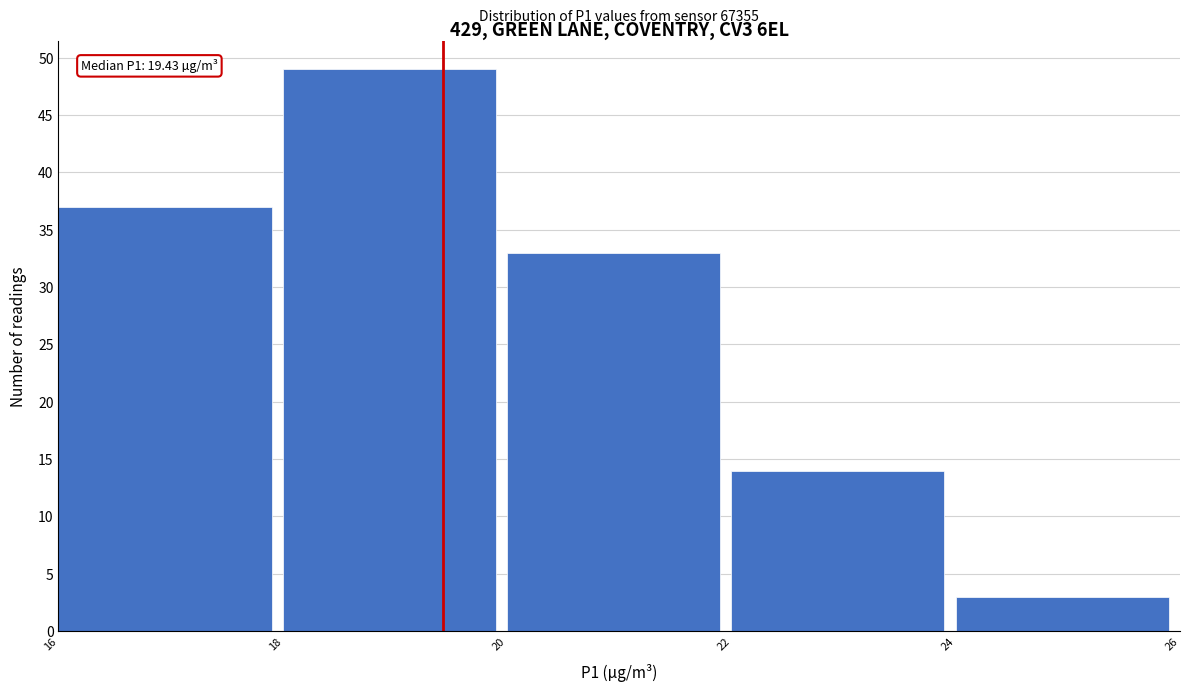

Over which range of the x-axis is the bar tallest?

18 to 20